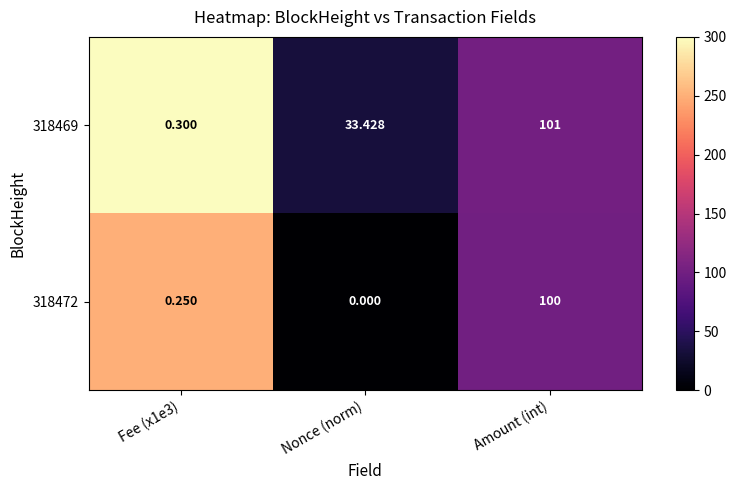

Which label corresponds to the largest value in the chart?

Amount (int)